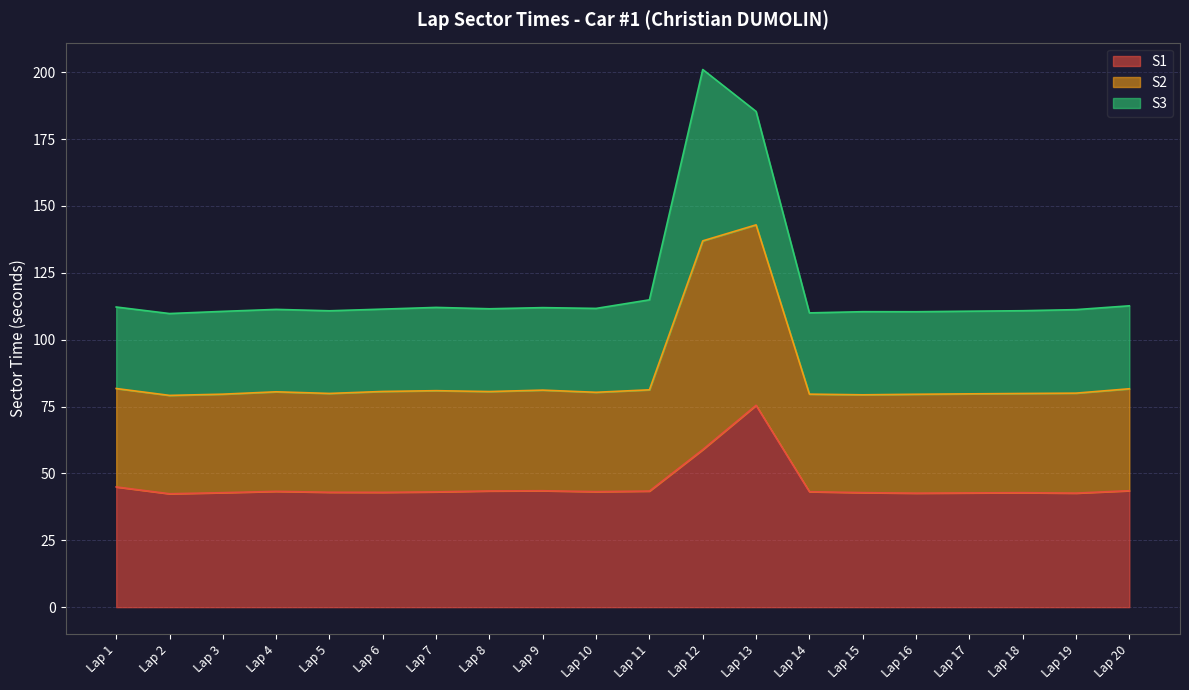

At which category is the sum across all series the highest?

Lap 12